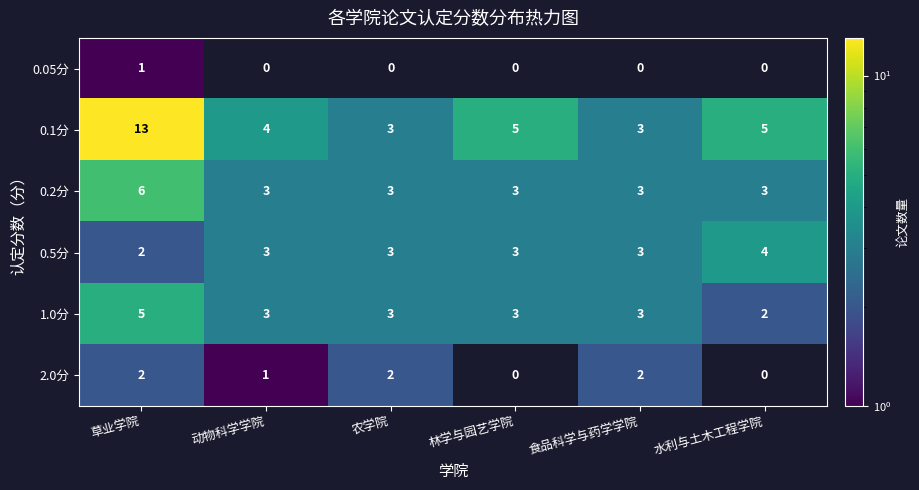

Between 草业学院 and 农学院, which series saw the biggest shift?

0.1分